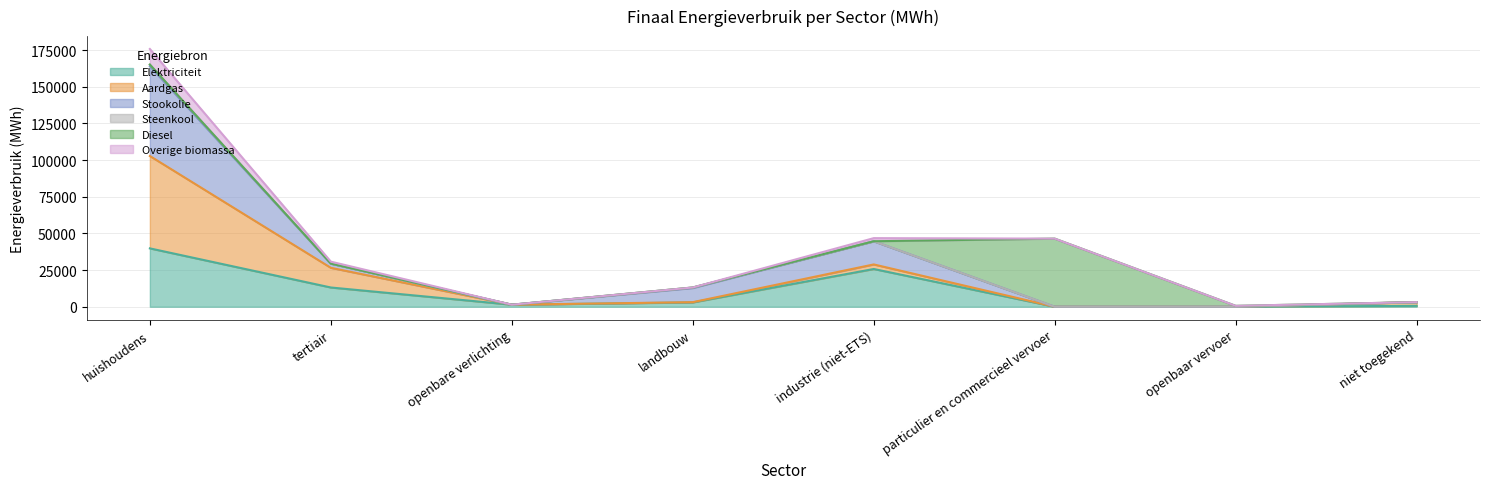

What is the difference between the maximum and minimum values in the Elektriciteit series?

39785.4